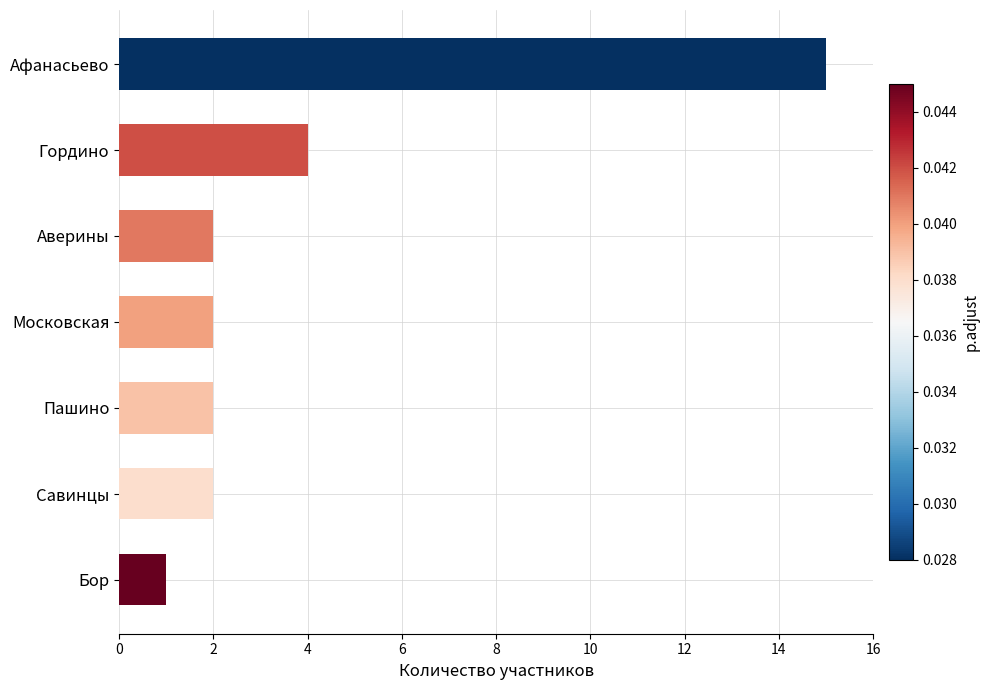

At which label is the value closest to 8?

Гордино